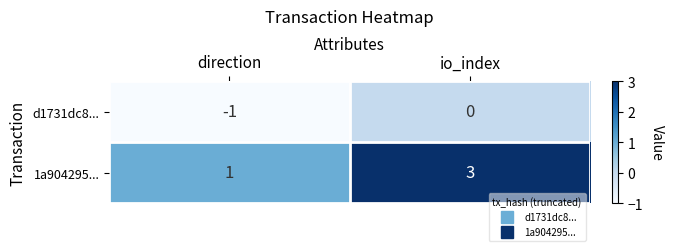

Which series has the largest range (max minus min)?

1a904295...